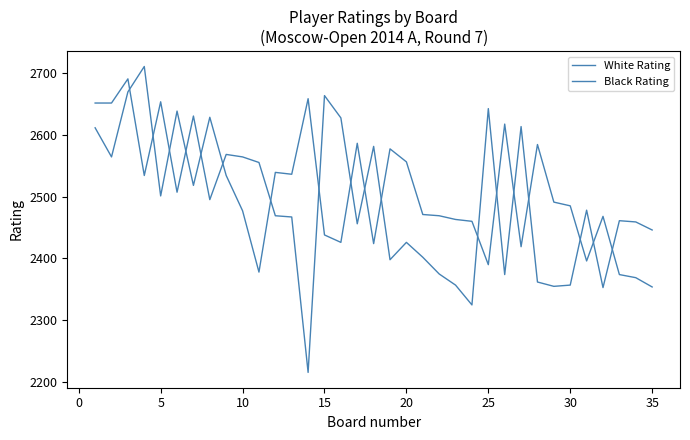

How many lines are shown in the chart?

2